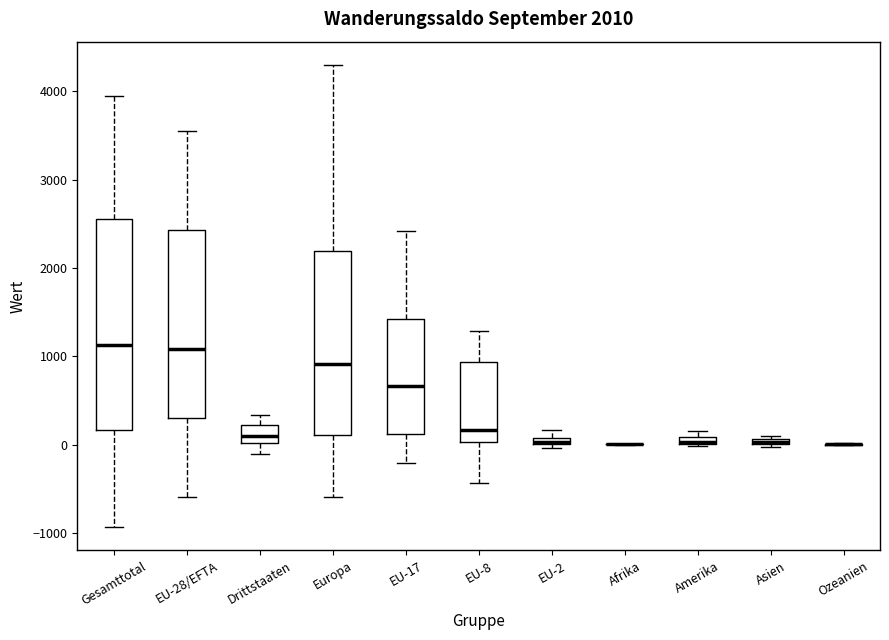

Comparing the boxes themselves (not the whiskers), which one is the tallest?

Gesamttotal